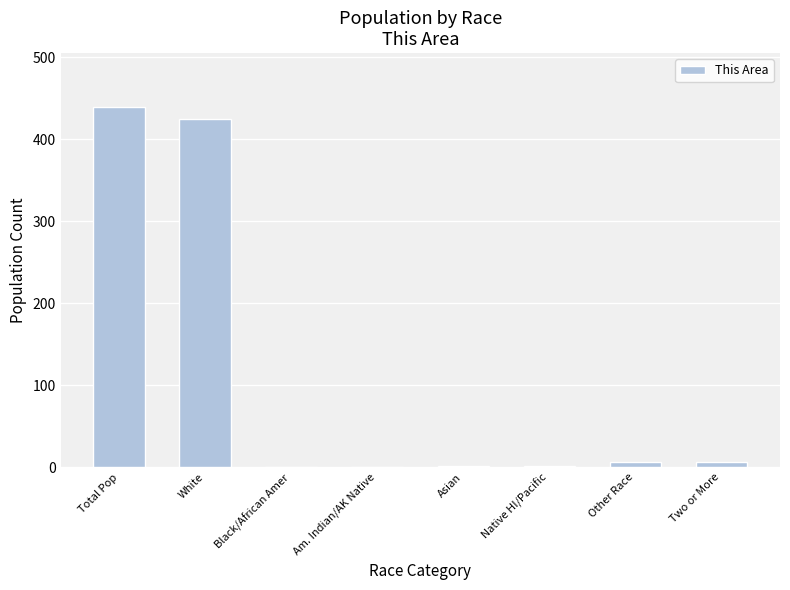

Are the bars horizontal?

No